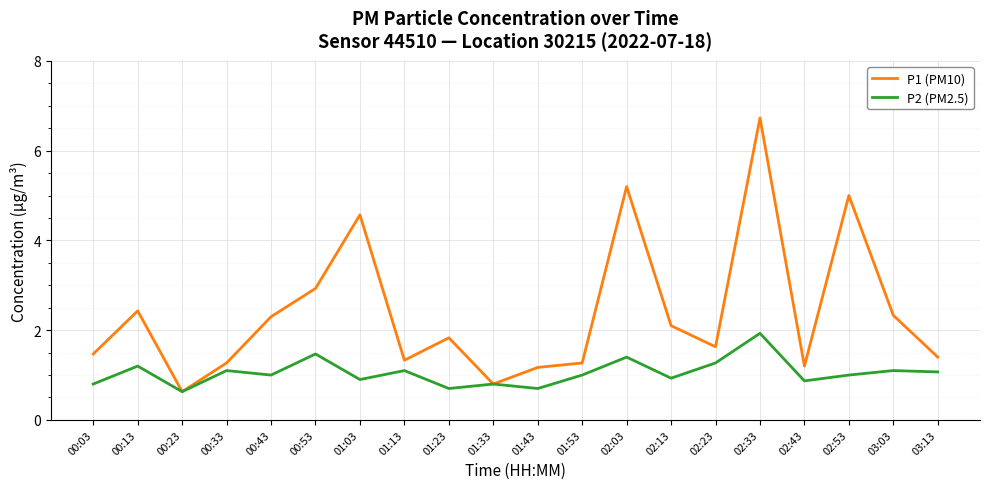

How many series are shown in this chart?

2